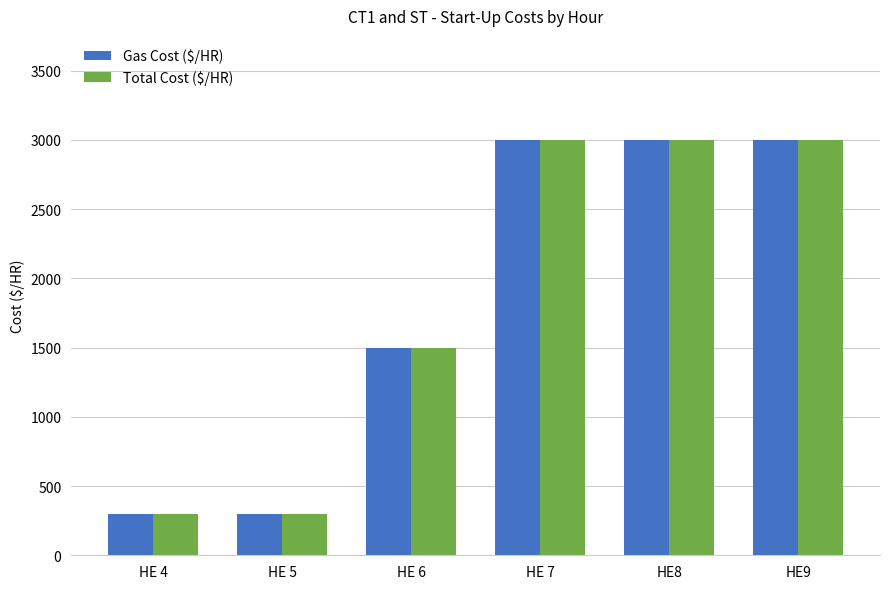

What is the minimum value shown in the chart?

300